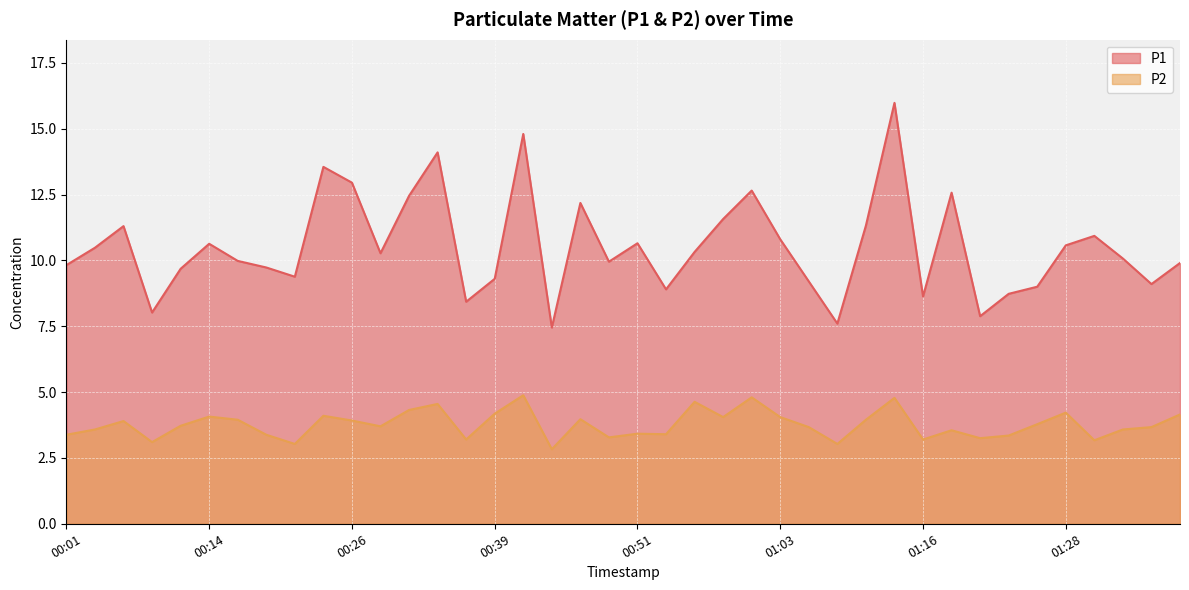

Reading right to left, list all the values displayed in this chart.

P1: 9.9	9.1	10.1	10.9	10.6	9.0	8.7	7.9	12.6	8.6	16.0	11.3	7.6	9.2	10.8	12.7	11.6	10.3	8.9	10.7	9.9	12.2	7.5	14.8	9.3	8.4	14.1	12.4	10.3	12.9	13.6	9.4	9.7	10.0	10.6	9.7	8.0	11.3	10.5	9.8
P2: 4.2	3.7	3.6	3.2	4.2	3.8	3.4	3.2	3.5	3.2	4.8	4.0	3.0	3.7	4.0	4.8	4.0	4.6	3.4	3.4	3.3	4.0	2.8	4.9	4.2	3.2	4.5	4.3	3.7	3.9	4.1	3.0	3.4	4.0	4.1	3.7	3.1	3.9	3.6	3.4